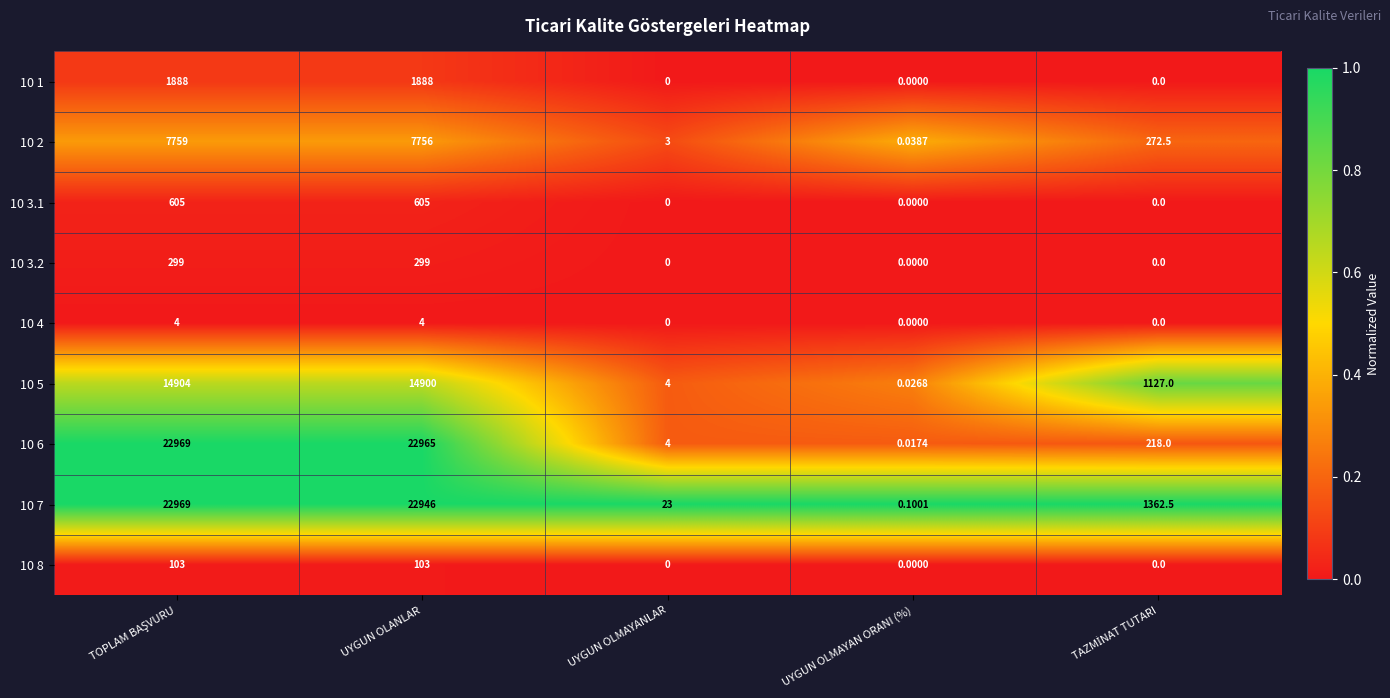

Which category has the lowest value in the 10 7 series?

UYGUN OLMAYAN ORANI (%)